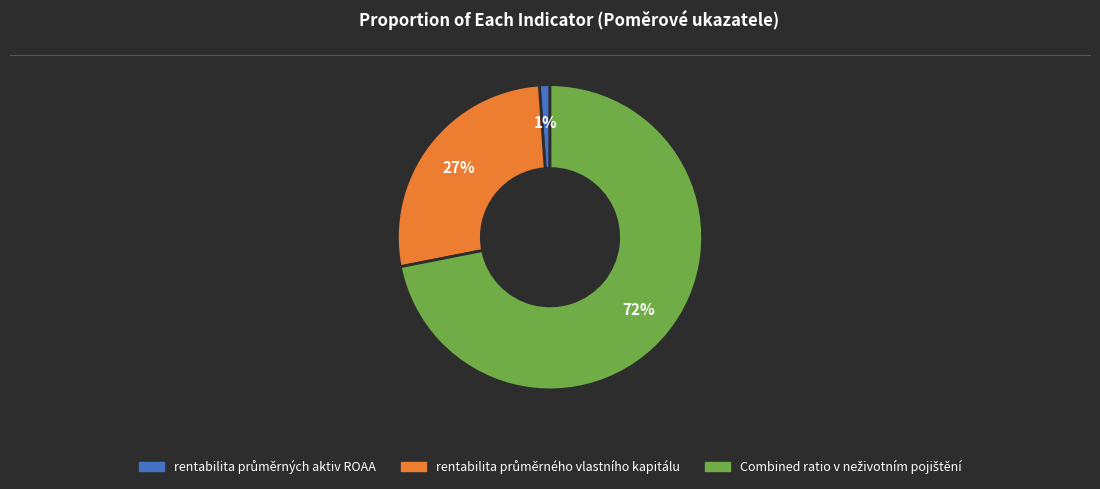

How many slices are in this pie chart?

3